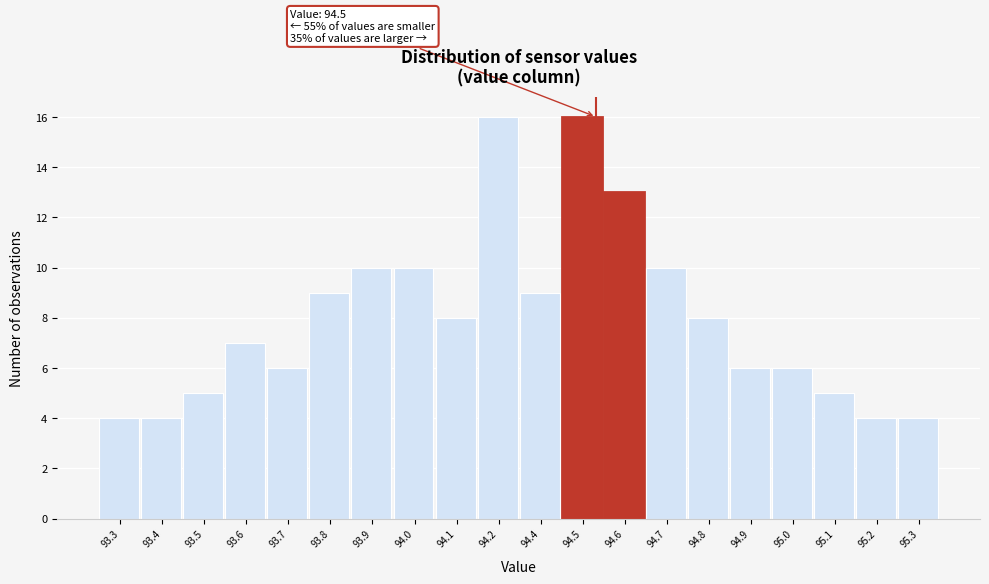

Reading left to right, extract all data points from this chart.

93.3=4	93.4=4	93.5=5	93.6=7	93.7=6	93.8=9	93.9=10	94.0=10	94.1=8	94.2=16	94.4=9	94.5=16	94.6=13	94.7=10	94.8=8	94.9=6	95.0=6	95.1=5	95.2=4	95.3=4